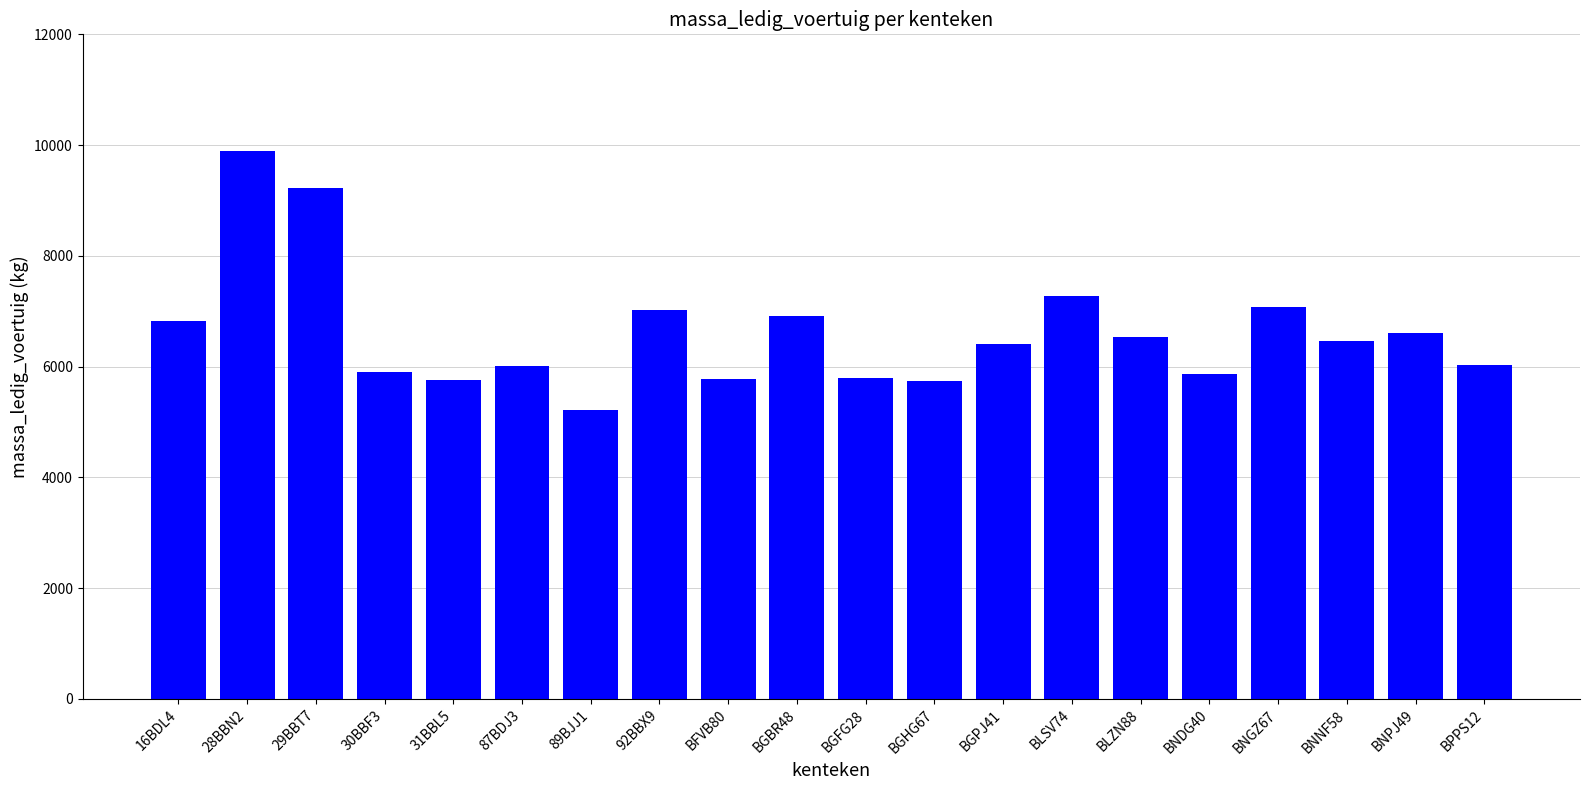

What is the value of the 11th bar from the left?

5800